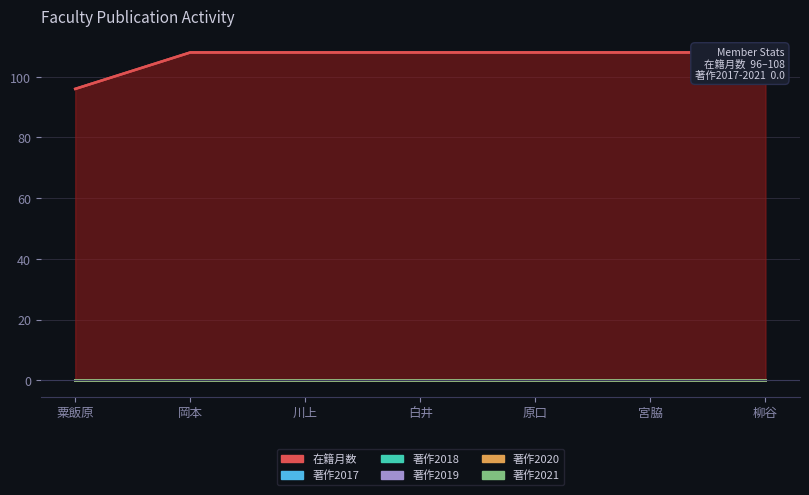

The 著作2018 series shows 0 at 原口. True or false?

True